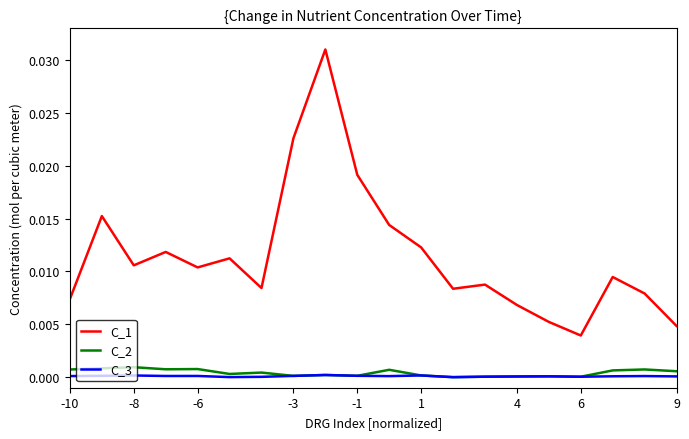

Which series has the widest spread of values?

C_1